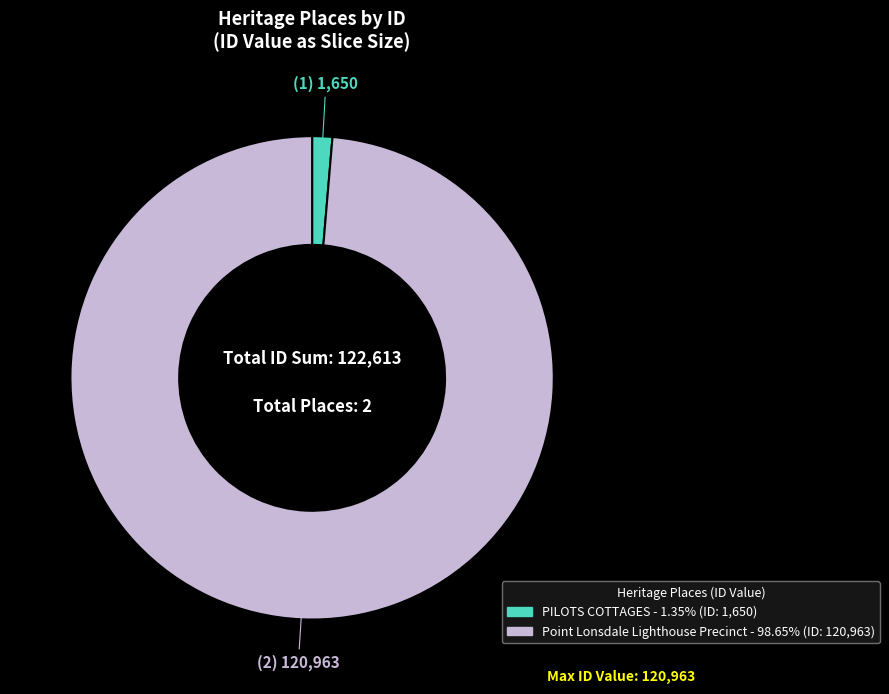

What is the majority slice?

Point Lonsdale Lighthouse Precinct